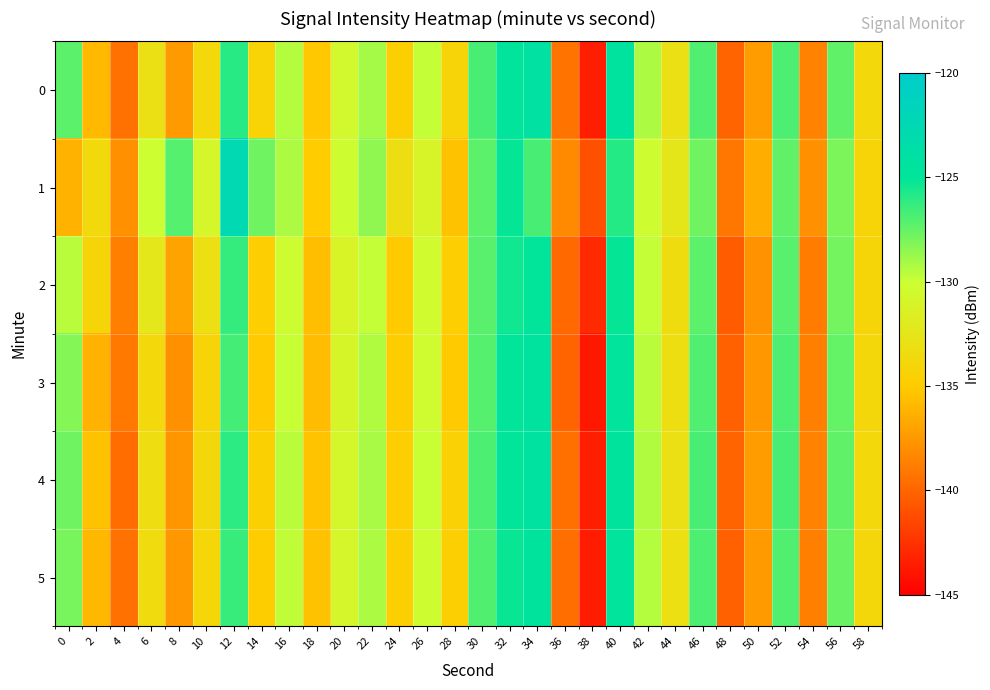

Which series has the largest total across all categories?

row_1